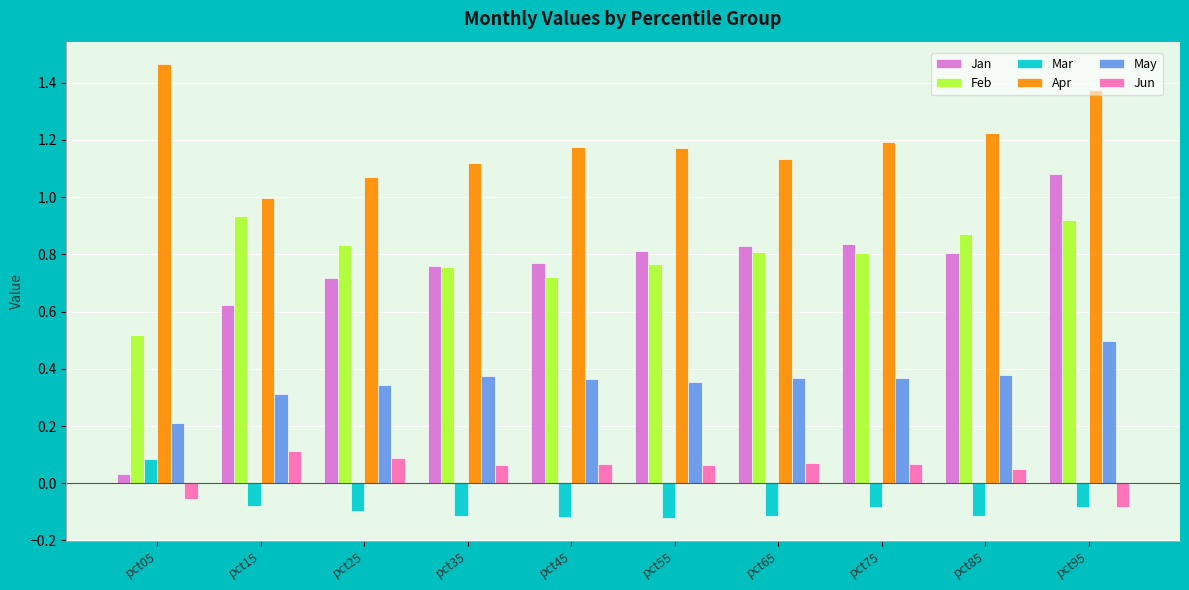

Is it true that Jun equals 0.1 at pct75?

True